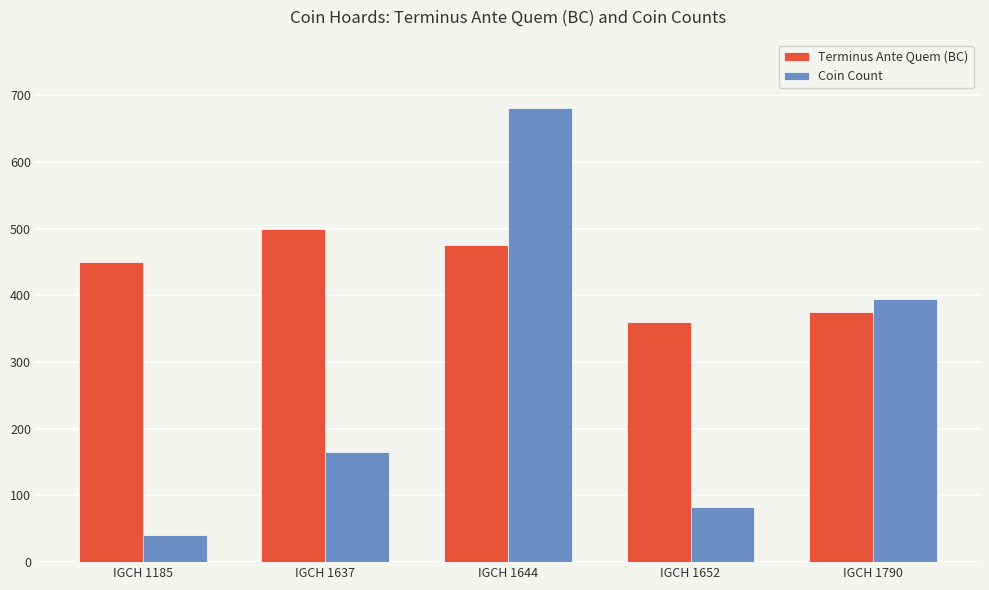

How many values in the Coin Count series are below 165?

2